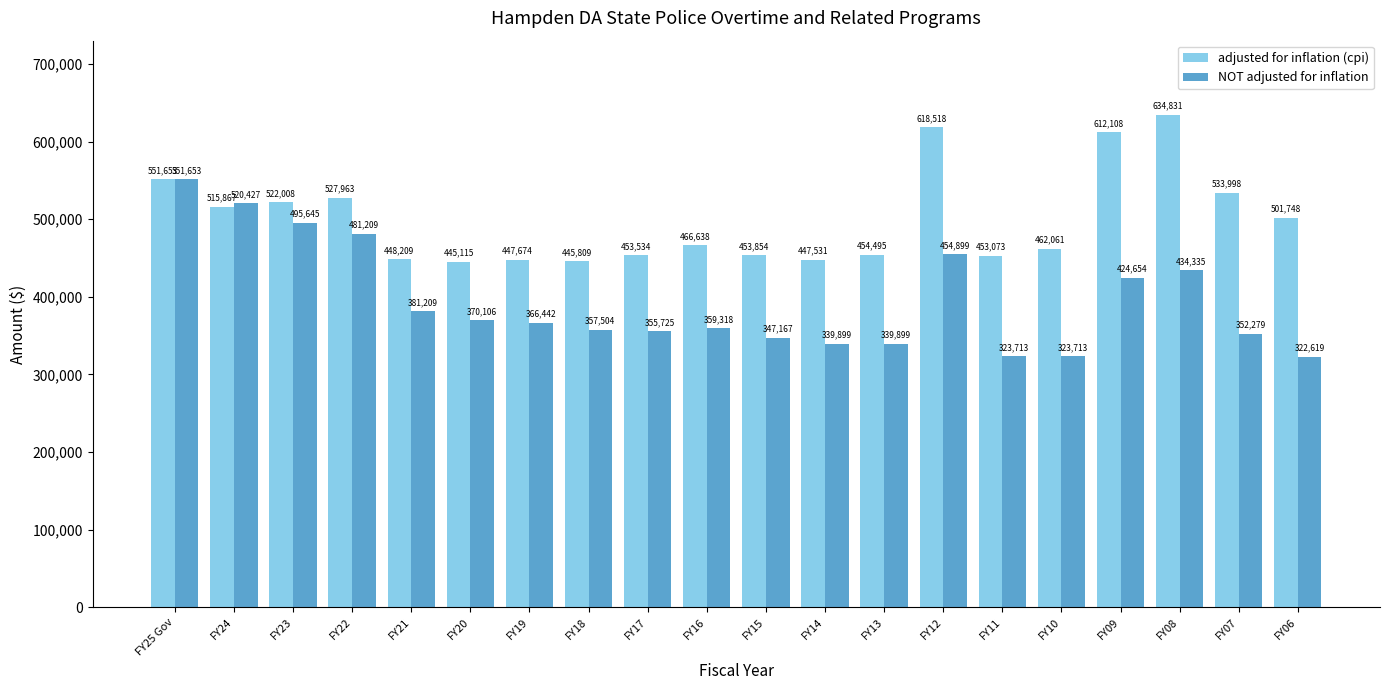

At which category is the sum across all series the highest?

FY25 Gov